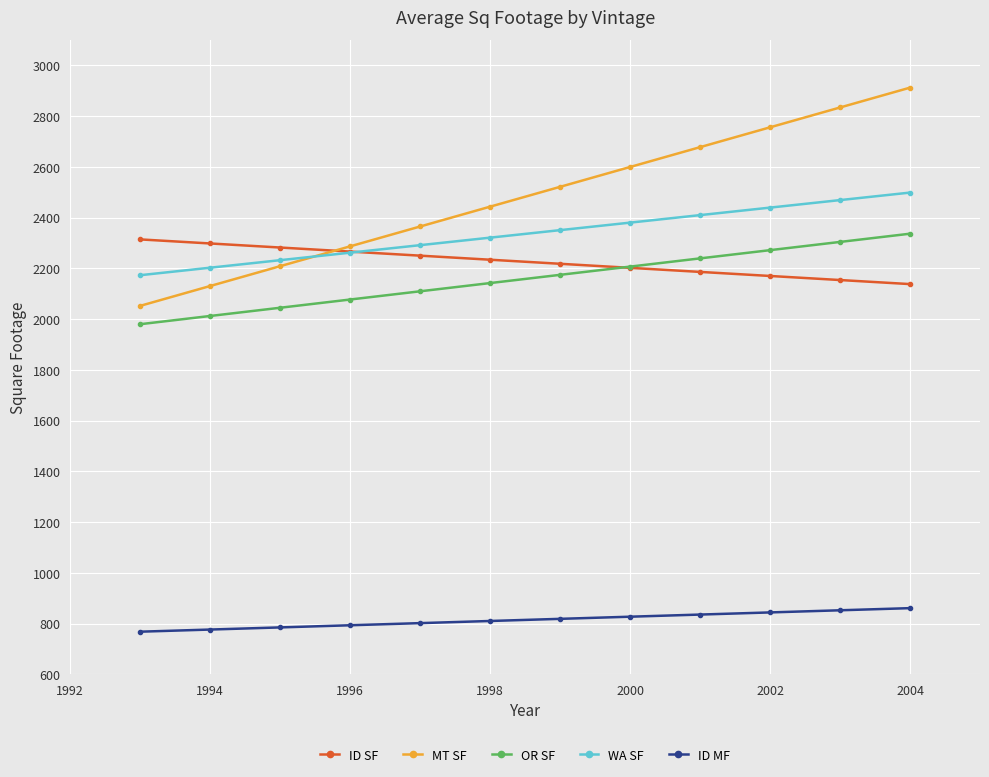

Which series ends up on top after the final intersection of OR SF and ID SF?

OR SF